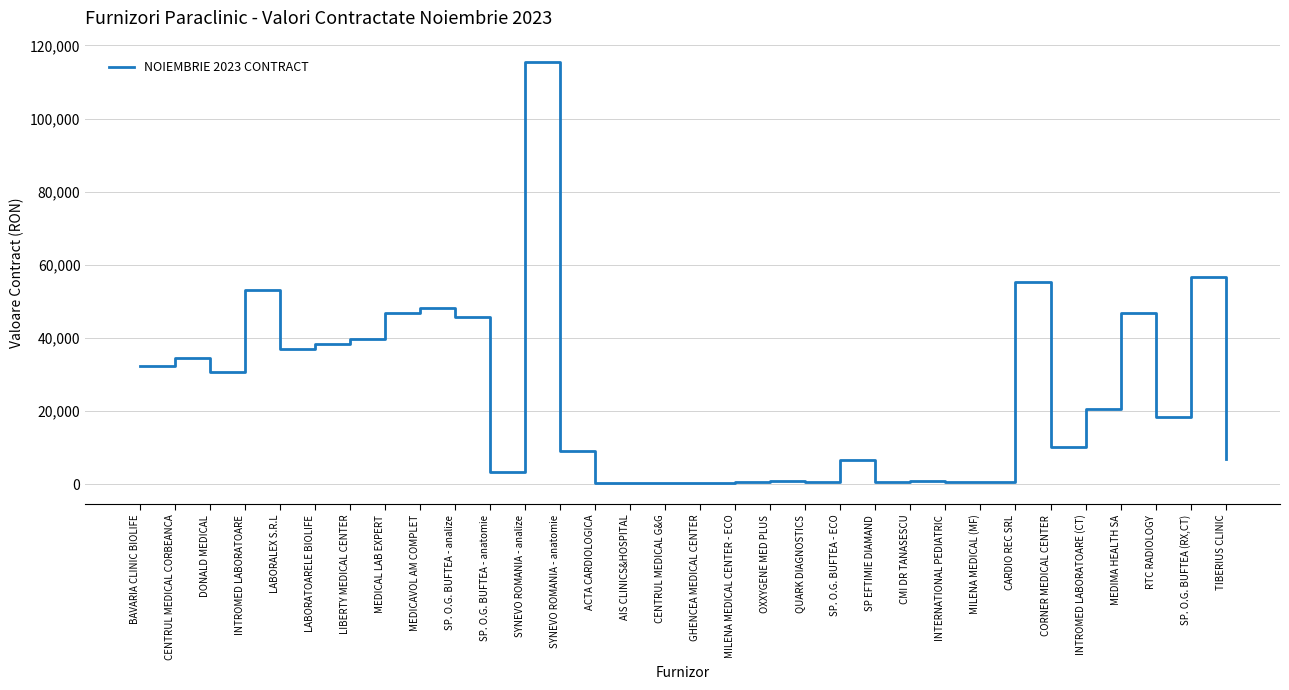

What is the difference between the maximum and minimum values?

115240.0